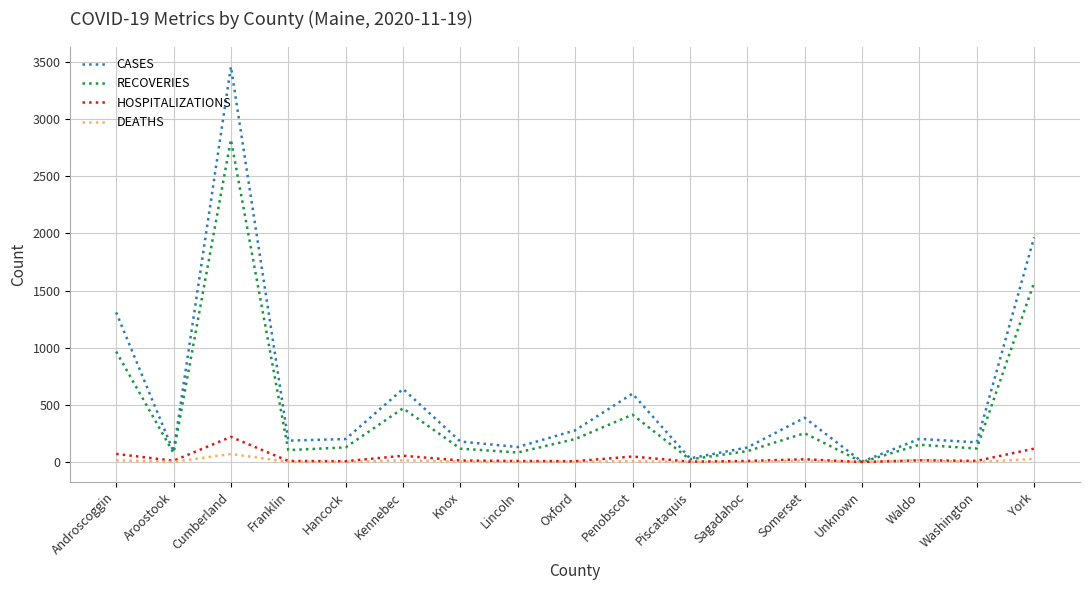

What are all the series names shown in the legend?

CASES, RECOVERIES, HOSPITALIZATIONS, DEATHS